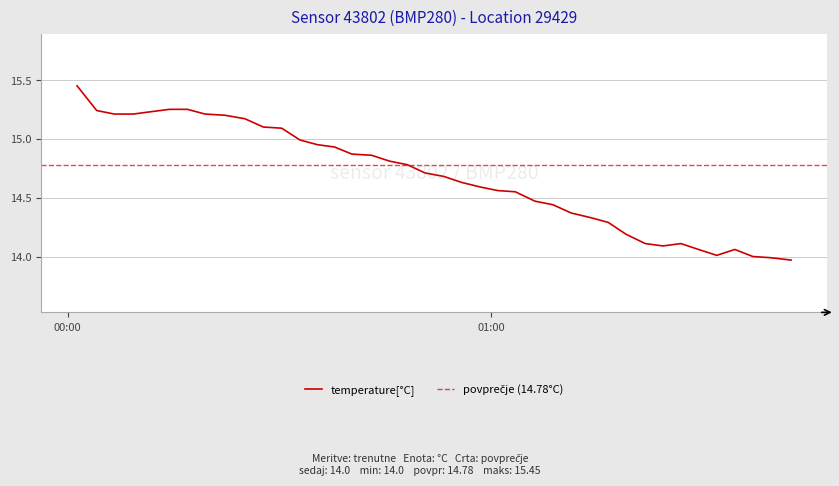

True or false: the data shows 7.0 at 2022-08-07T00:01:21.

False